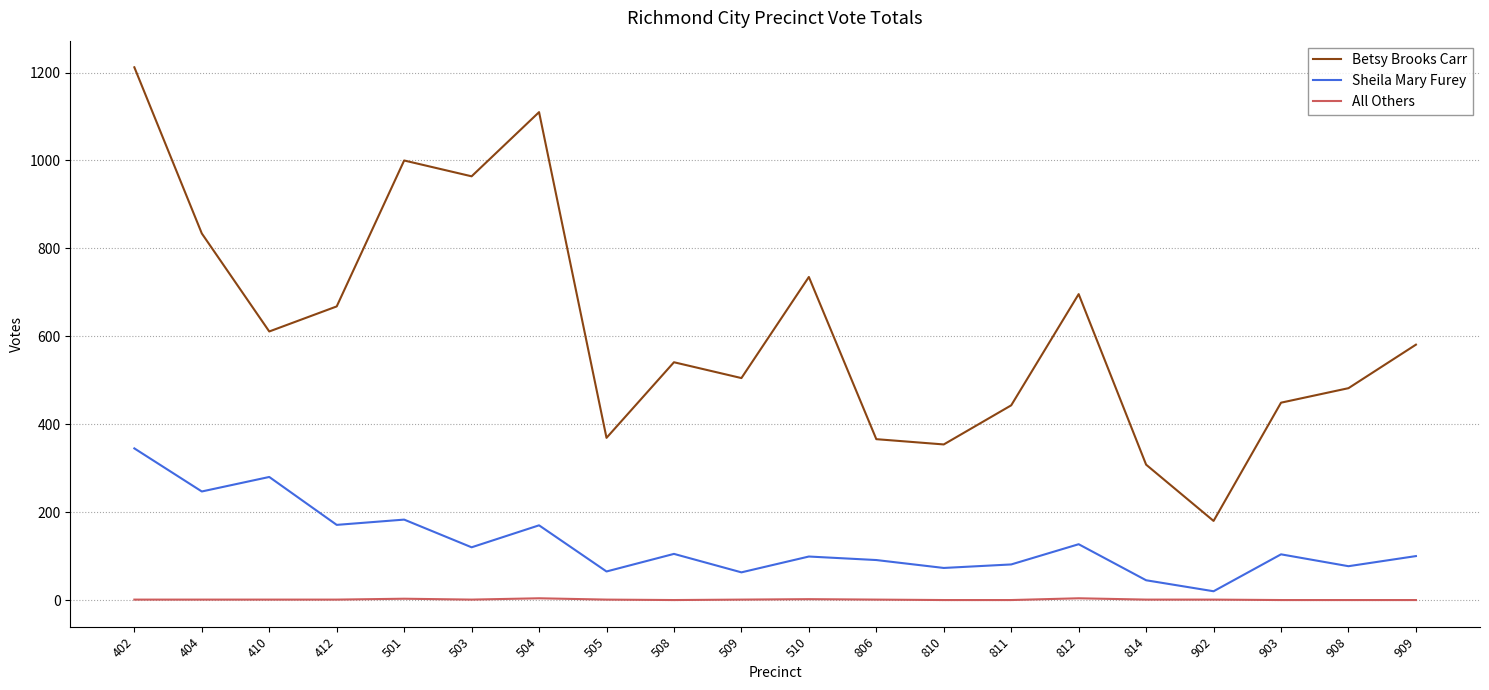

What is the sum of the Betsy Brooks Carr values at 909 and 806?

947